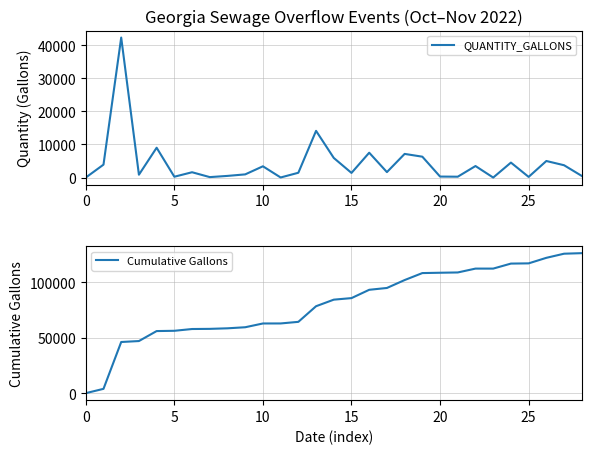

What is the value of the Cumulative Gallons point at the 8th from the left?

58016